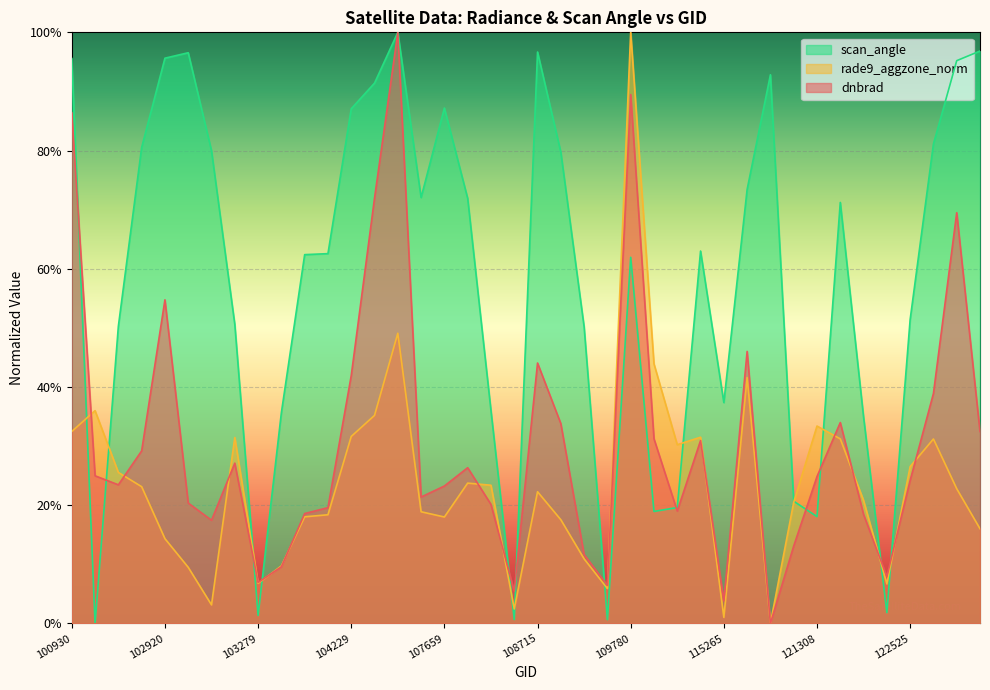

How many distinct data groups are displayed?

3